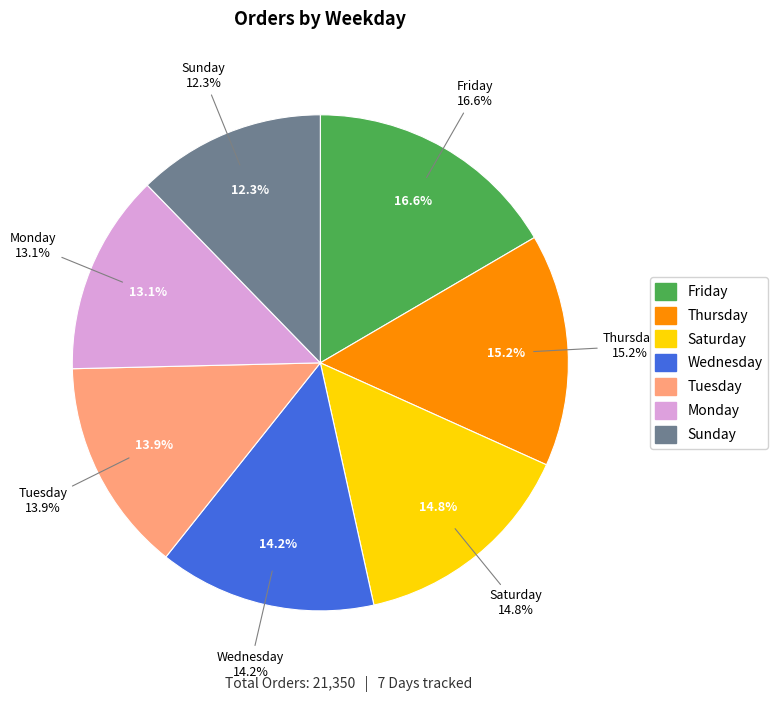

To the nearest percent, what is the combined percentage of Wednesday and Saturday?

29%